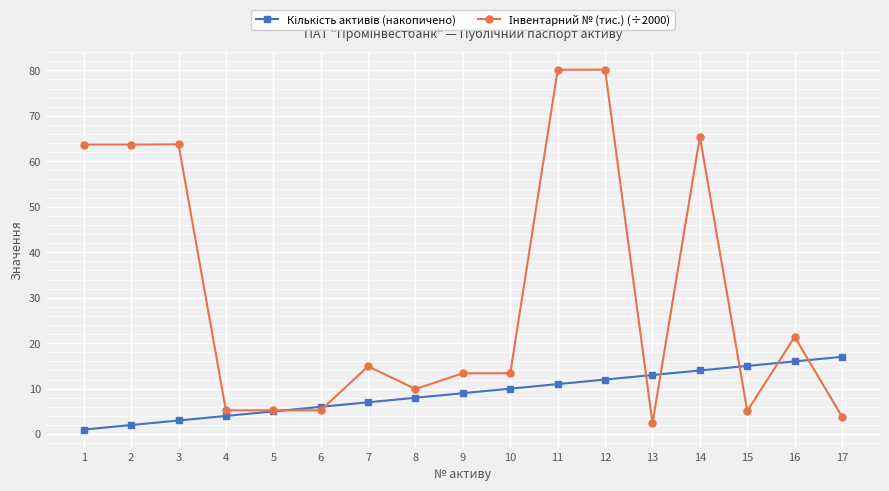

How many lines are shown in the chart?

2